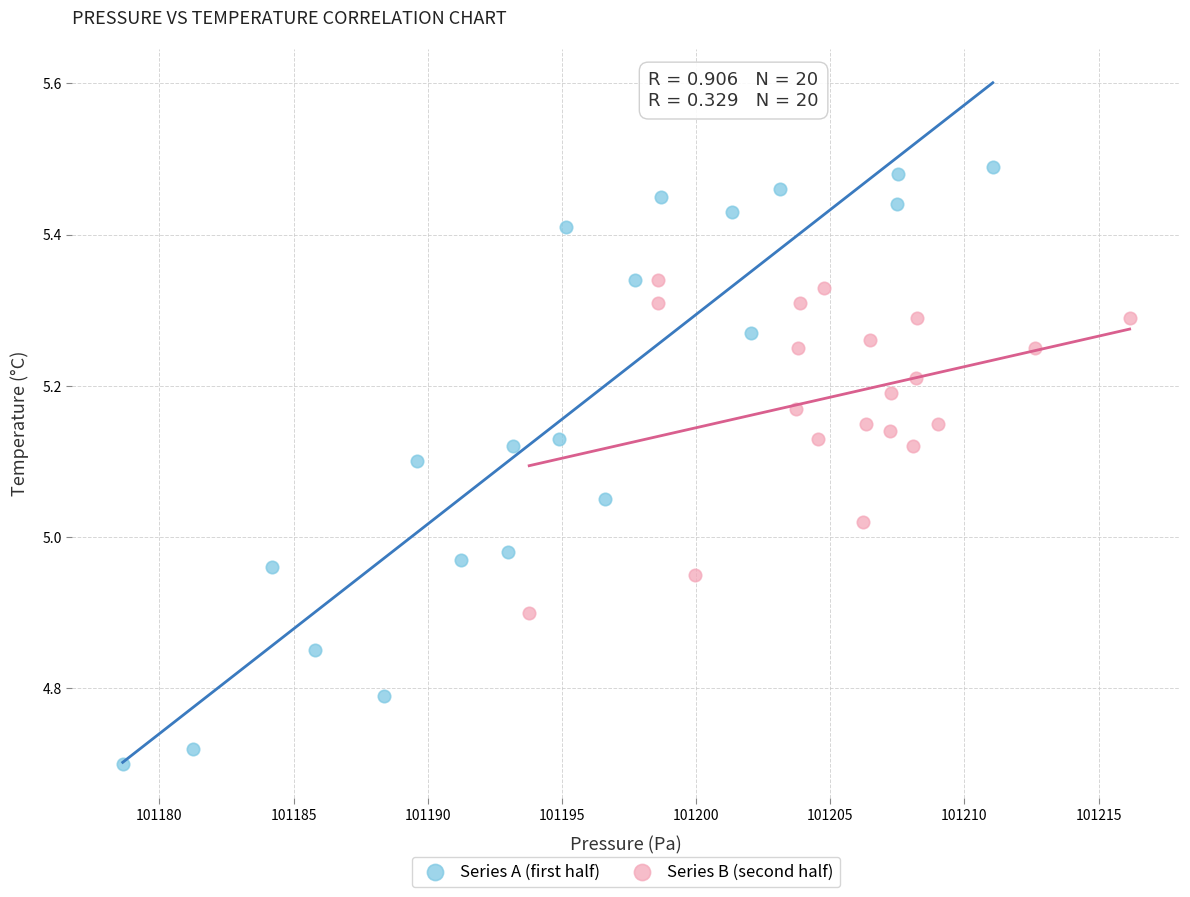

Which series has the widest spread of Y values?

Series A (first half)